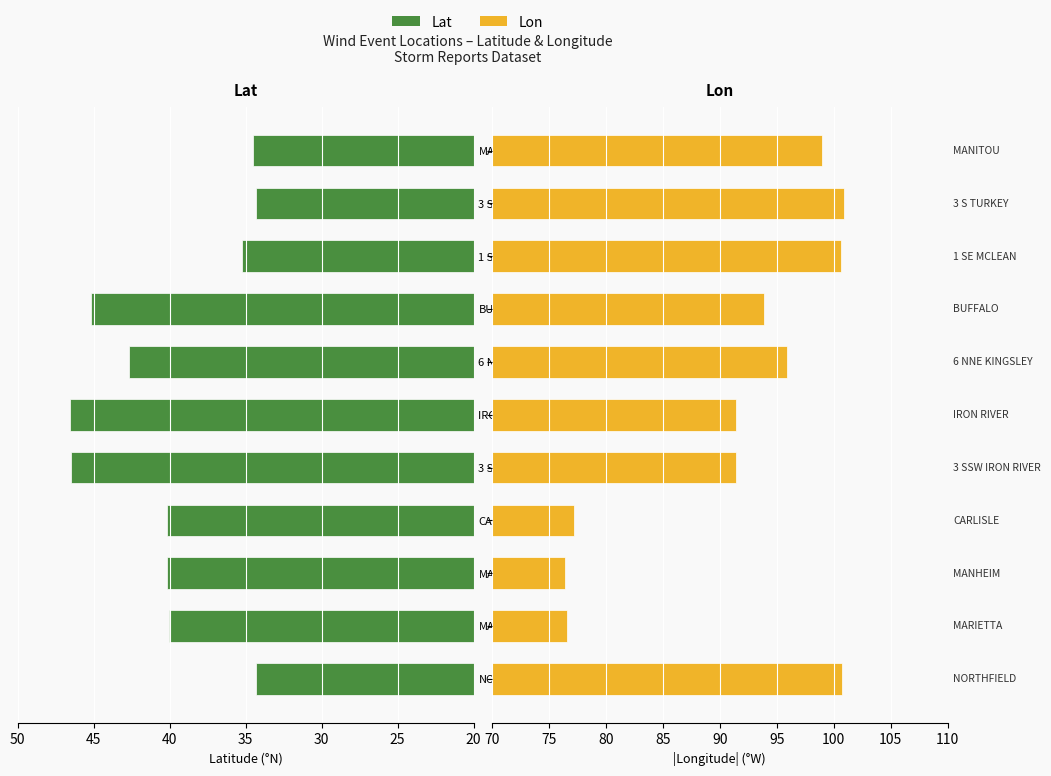

Reading left to right, list all the values displayed in this chart.

Lat: 34.3	40.1	40.2	40.2	46.5	46.6	42.7	45.2	35.2	34.4	34.5
Lon: 100.7	76.5	76.4	77.2	91.4	91.4	95.9	93.9	100.6	100.9	99.0